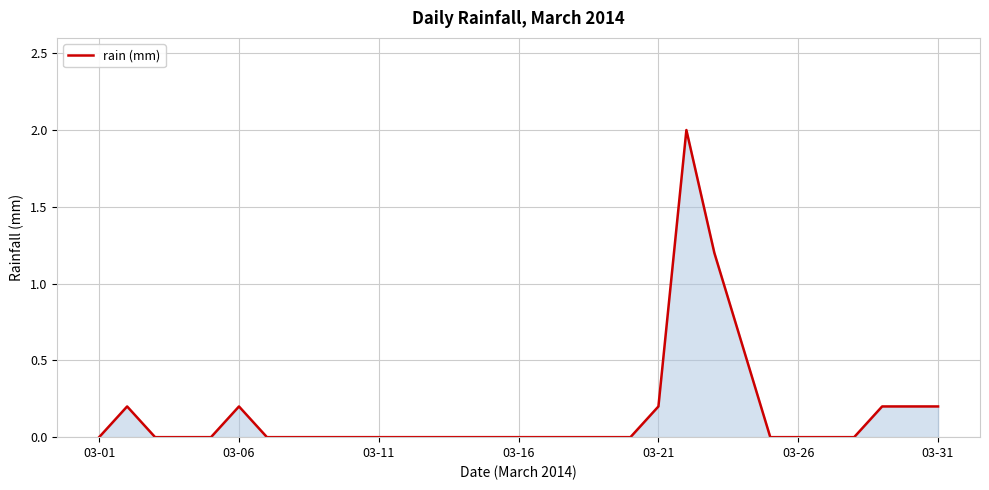

What is the sum of all values?

5.0